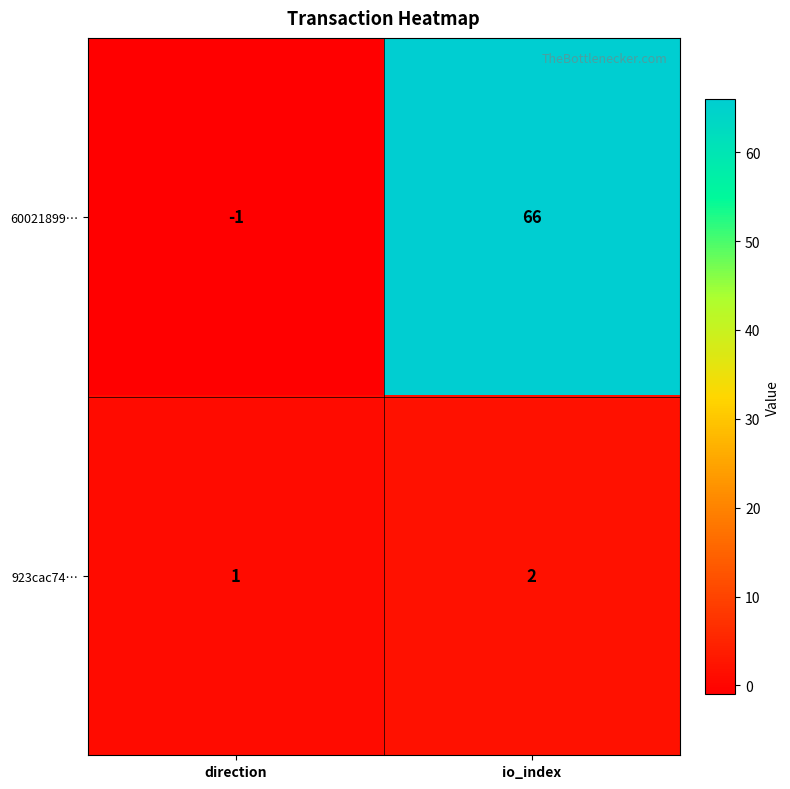

The value of 923cac74… at direction is 1. True or false?

True